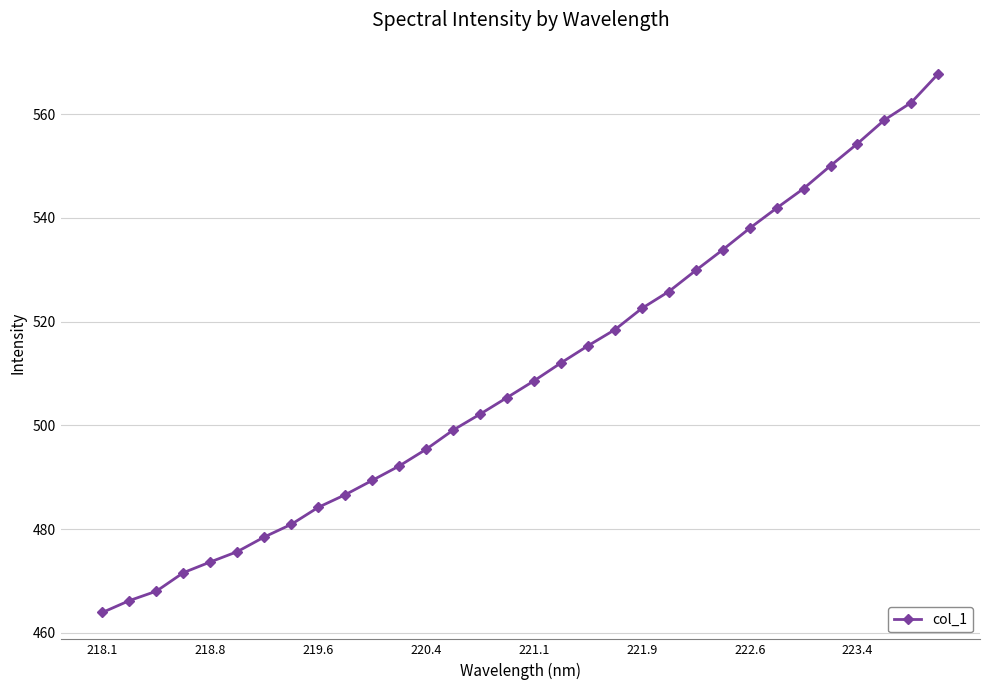

What is the minimum value shown in the chart?

463.9